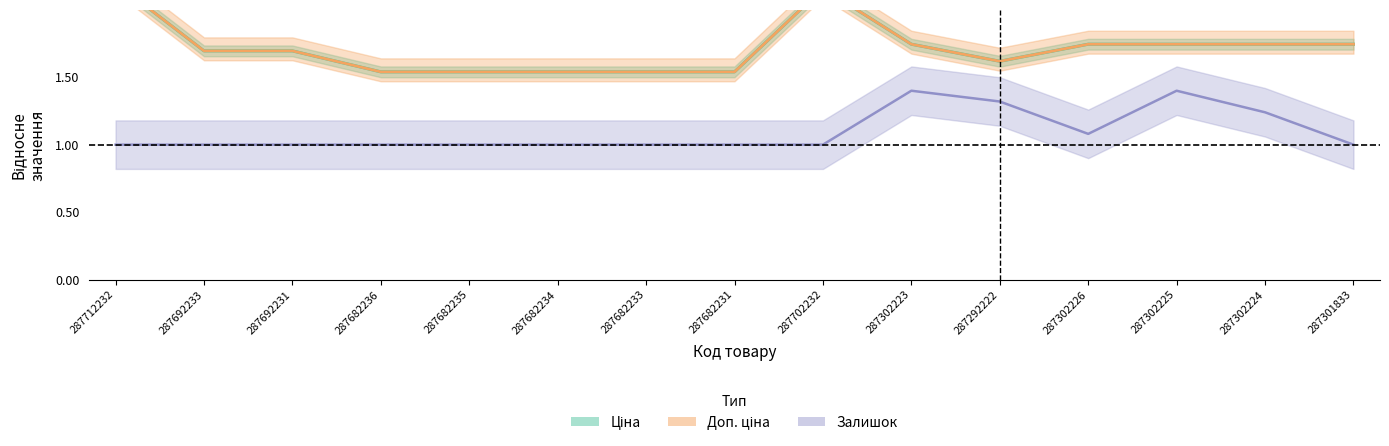

True or false: Доп. ціна and Залишок intersect in this chart.

False